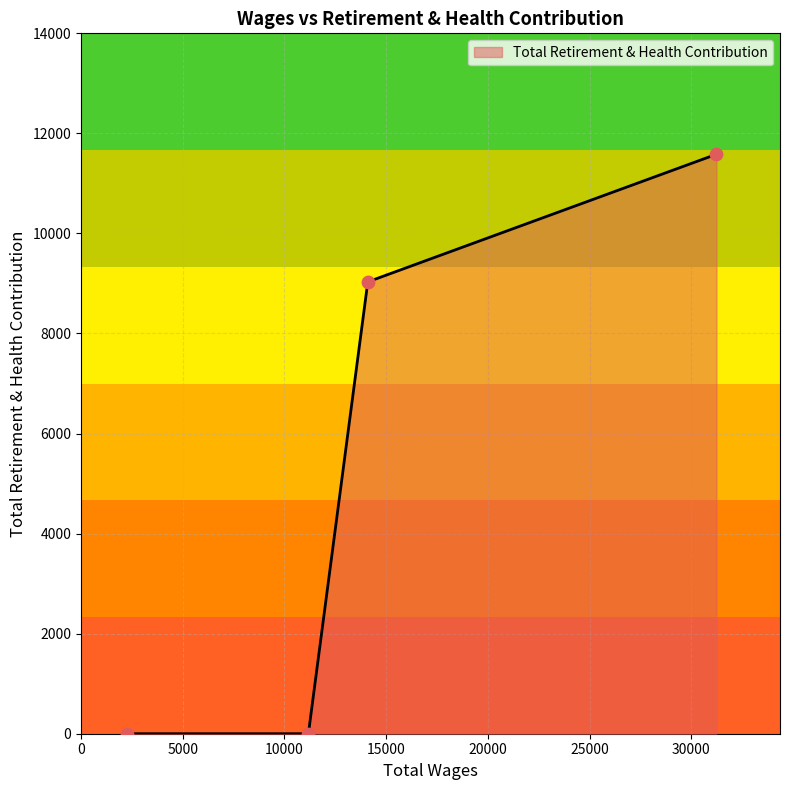

What is the maximum value shown in the chart?

11583